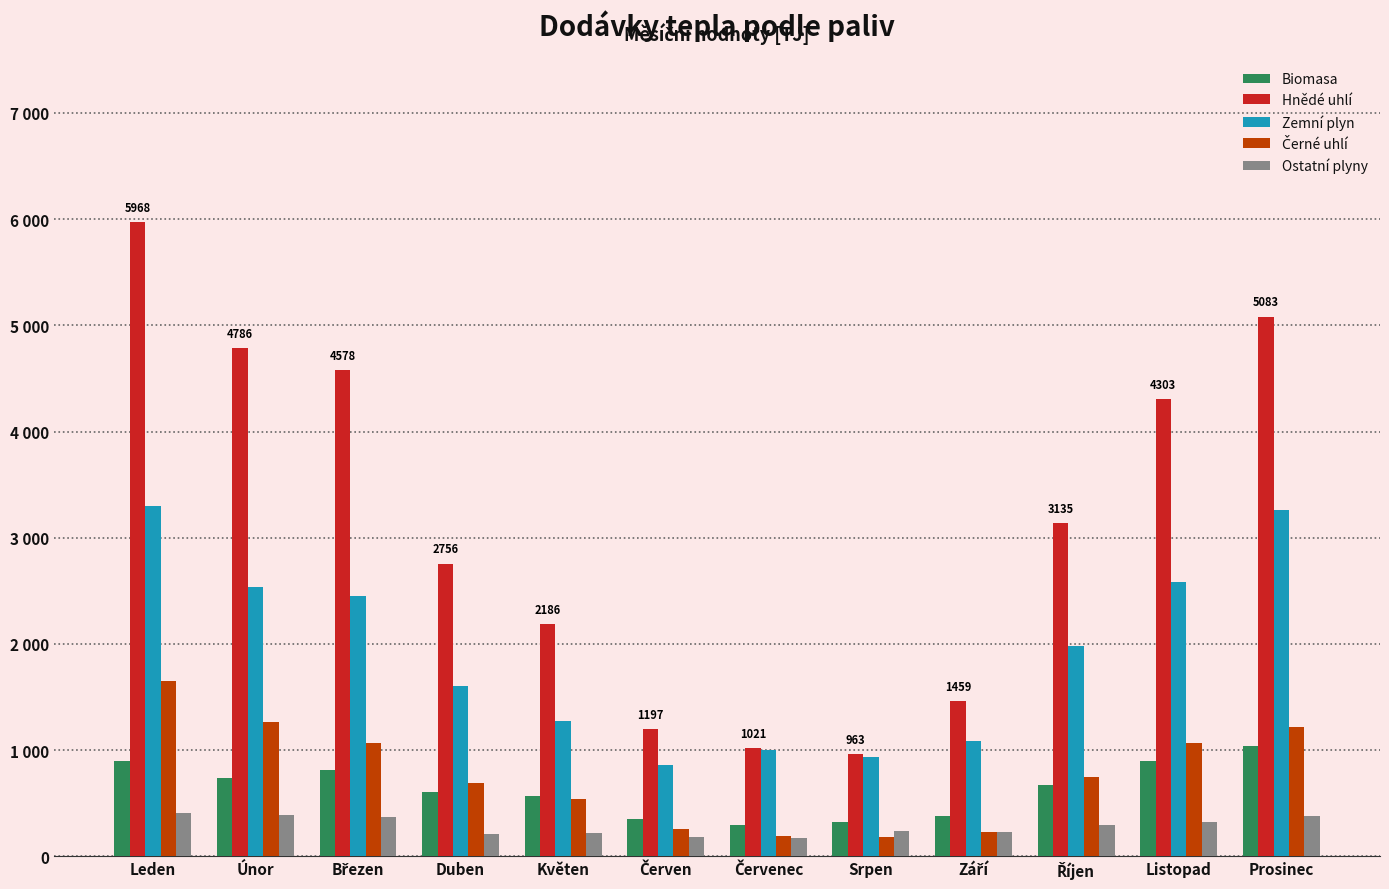

At which category is the sum across all series the highest?

Leden